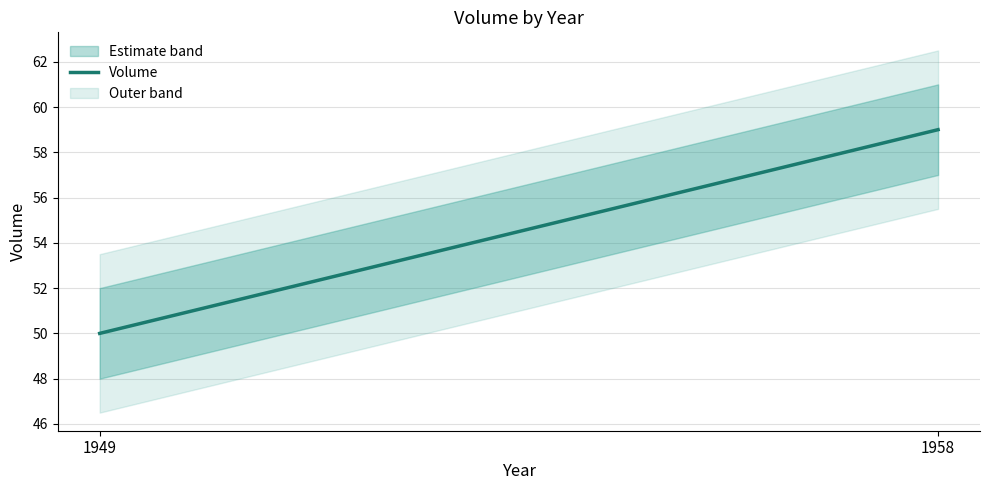

List the labels in order of value, smallest first.

1949, 1958